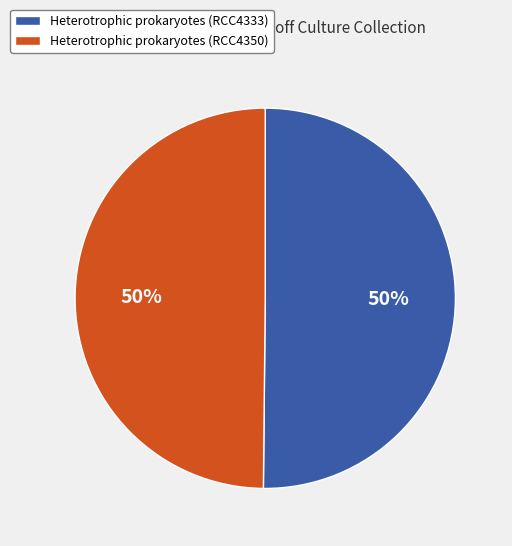

Is the sum of Heterotrophic prokaryotes (RCC4333) and Heterotrophic prokaryotes (RCC4350) greater than half?

Yes